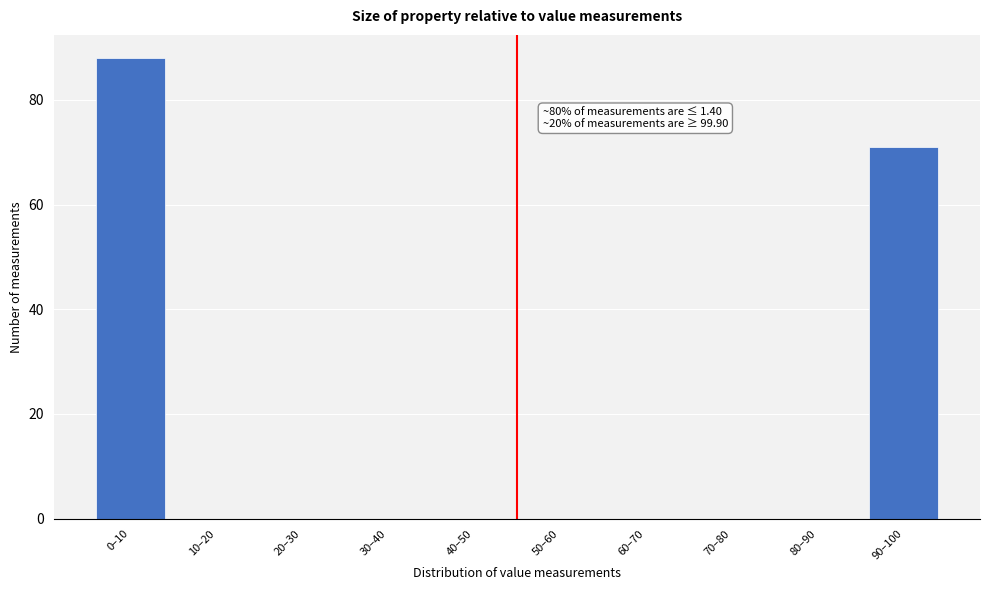

Reading left to right, transcribe all the data shown in this chart.

0–10=88	10–20=0	20–30=0	30–40=0	40–50=0	50–60=0	60–70=0	70–80=0	80–90=0	90–100=71